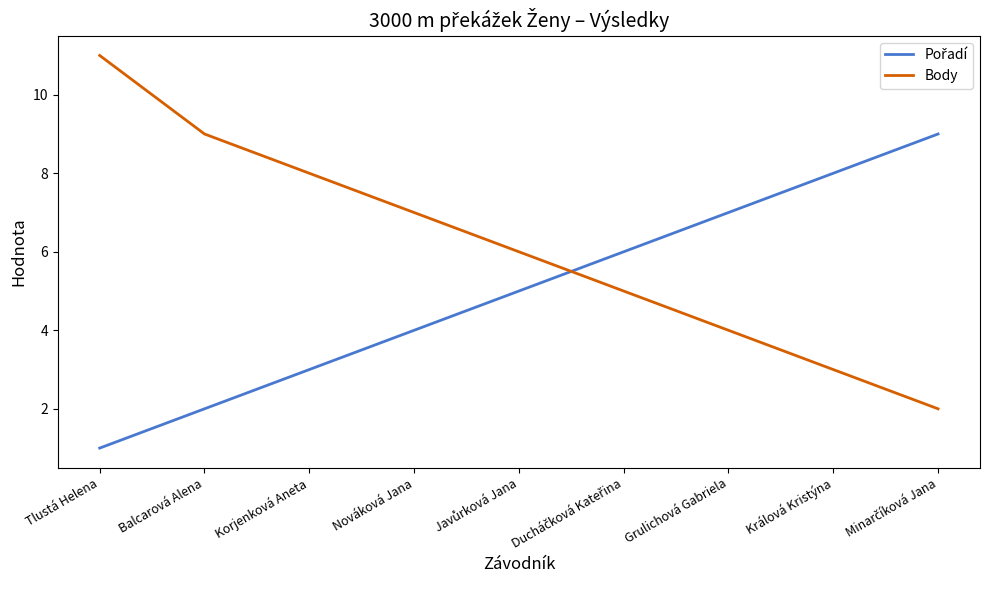

Is it true that Body equals 4 at Grulichová Gabriela?

True